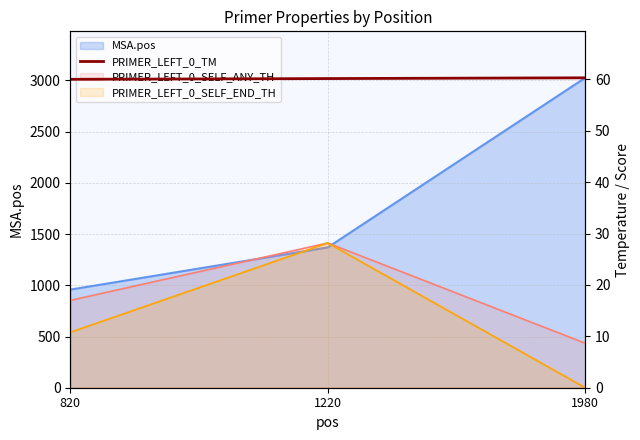

Count the values in the range 60 to 61.

3